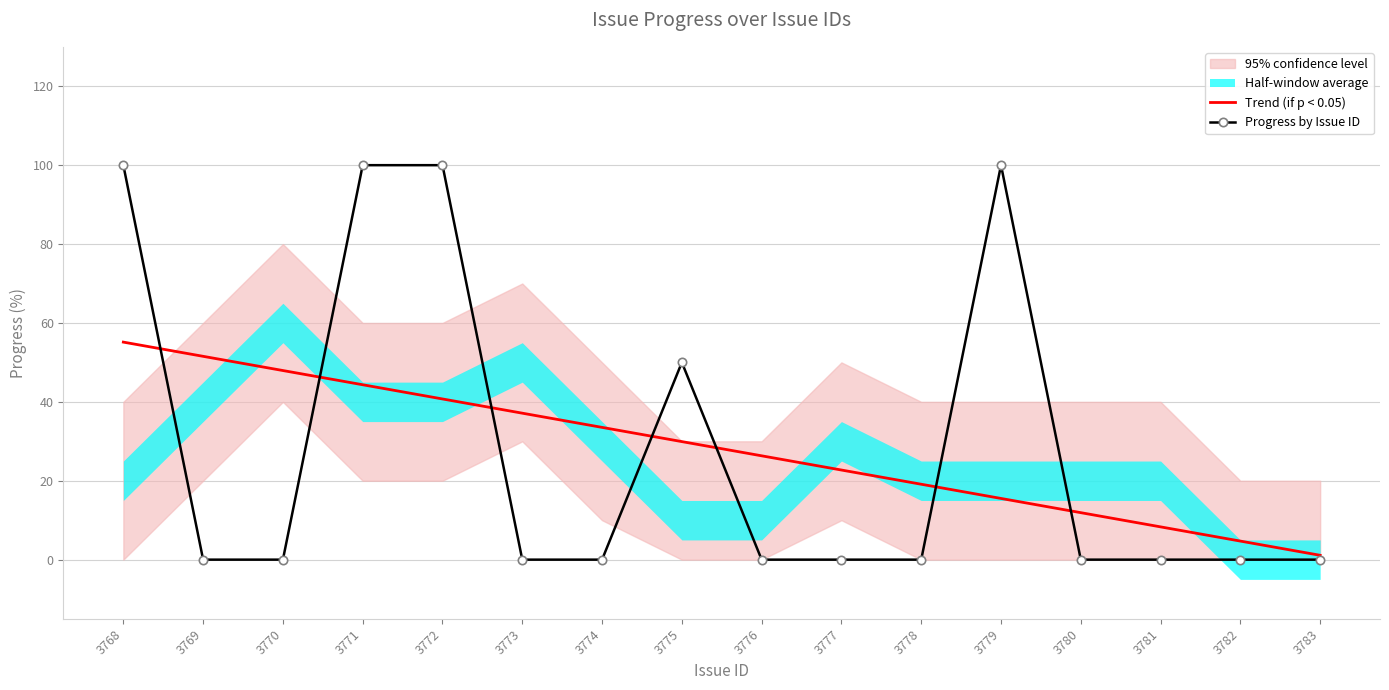

The value of Progress by Issue ID at 3768 is 36.0. True or false?

False